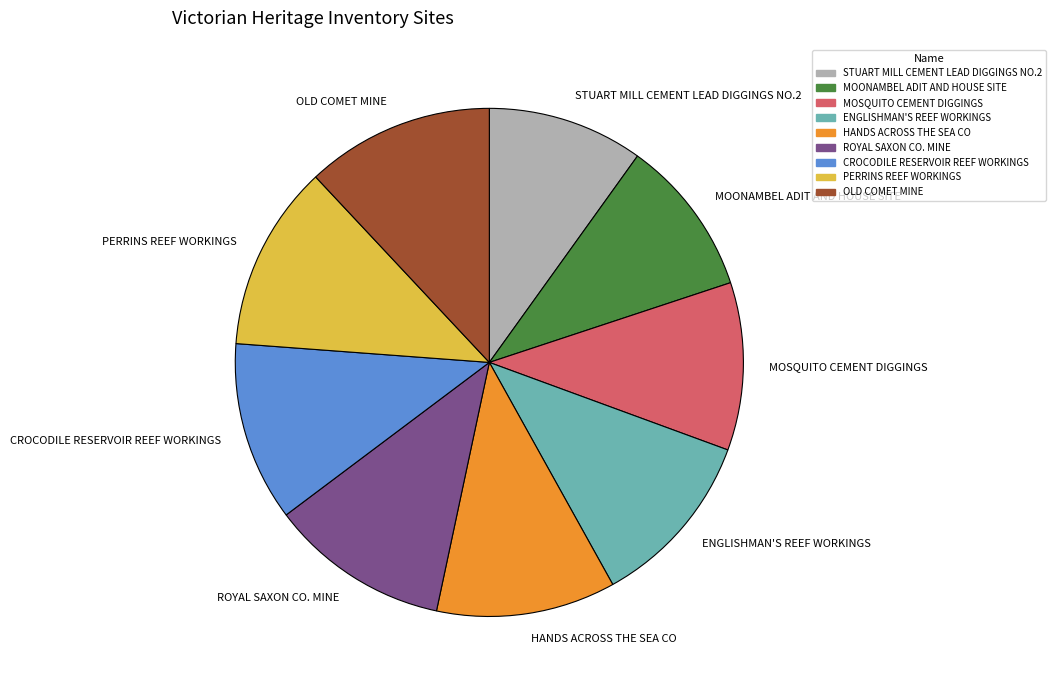

Combined, do PERRINS REEF WORKINGS and HANDS ACROSS THE SEA CO account for over 50%?

No